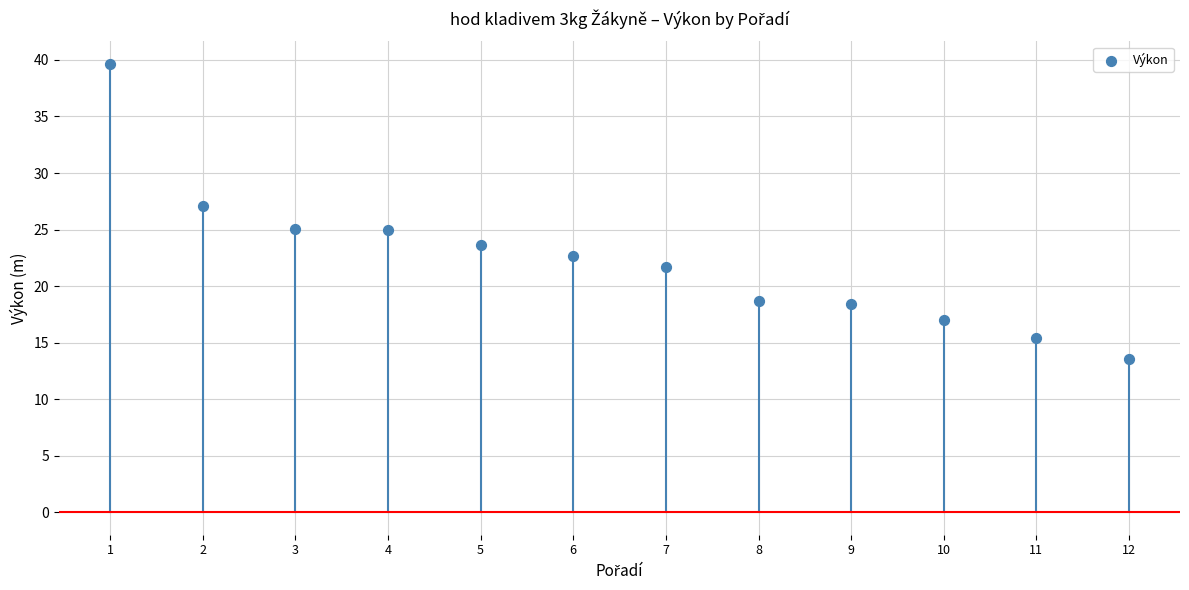

What is the range of Y values (max minus min)?

26.1